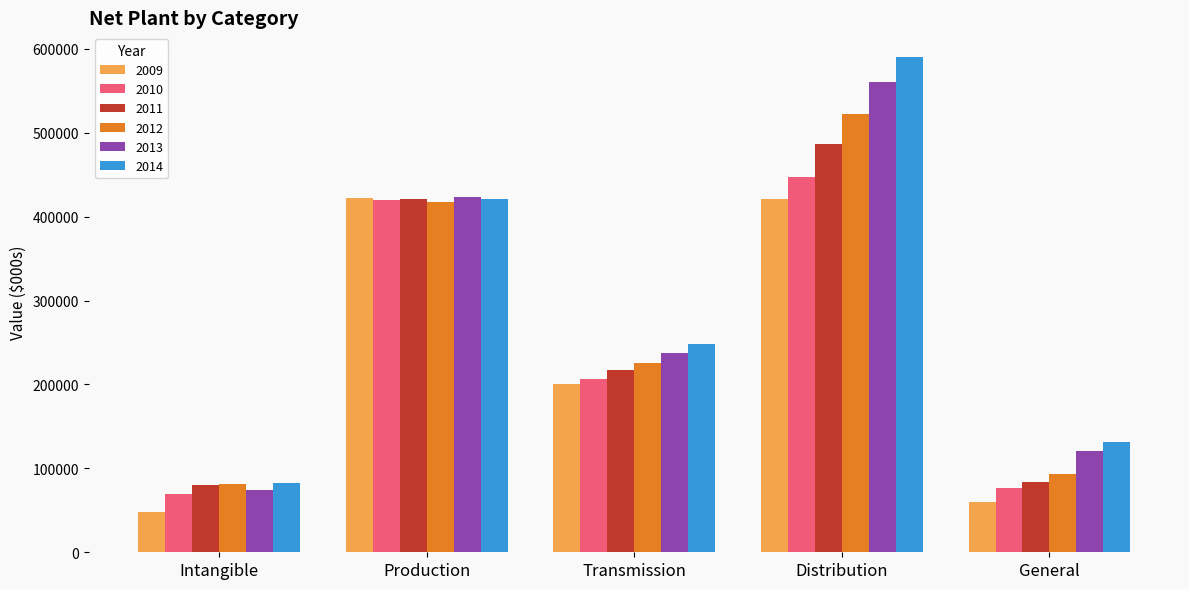

The 2010 series shows 420349 at Production. True or false?

True